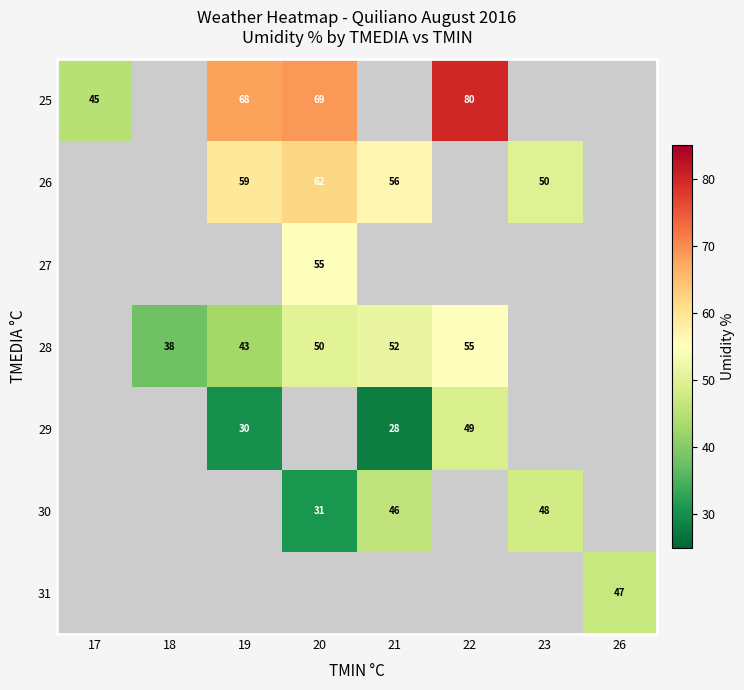

True or false: 28 has a value of 14 at 20.

False